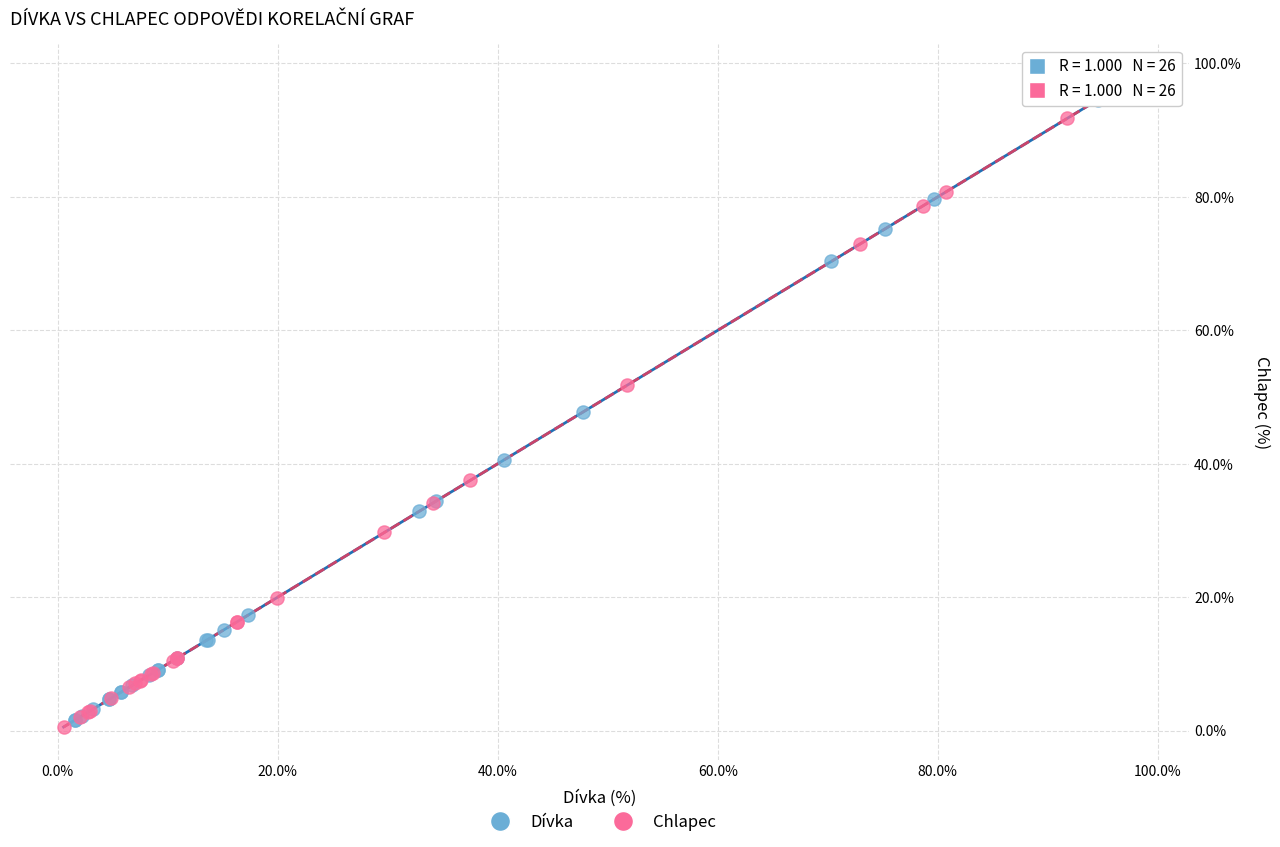

Which series reaches the maximum Y coordinate?

Chlapec